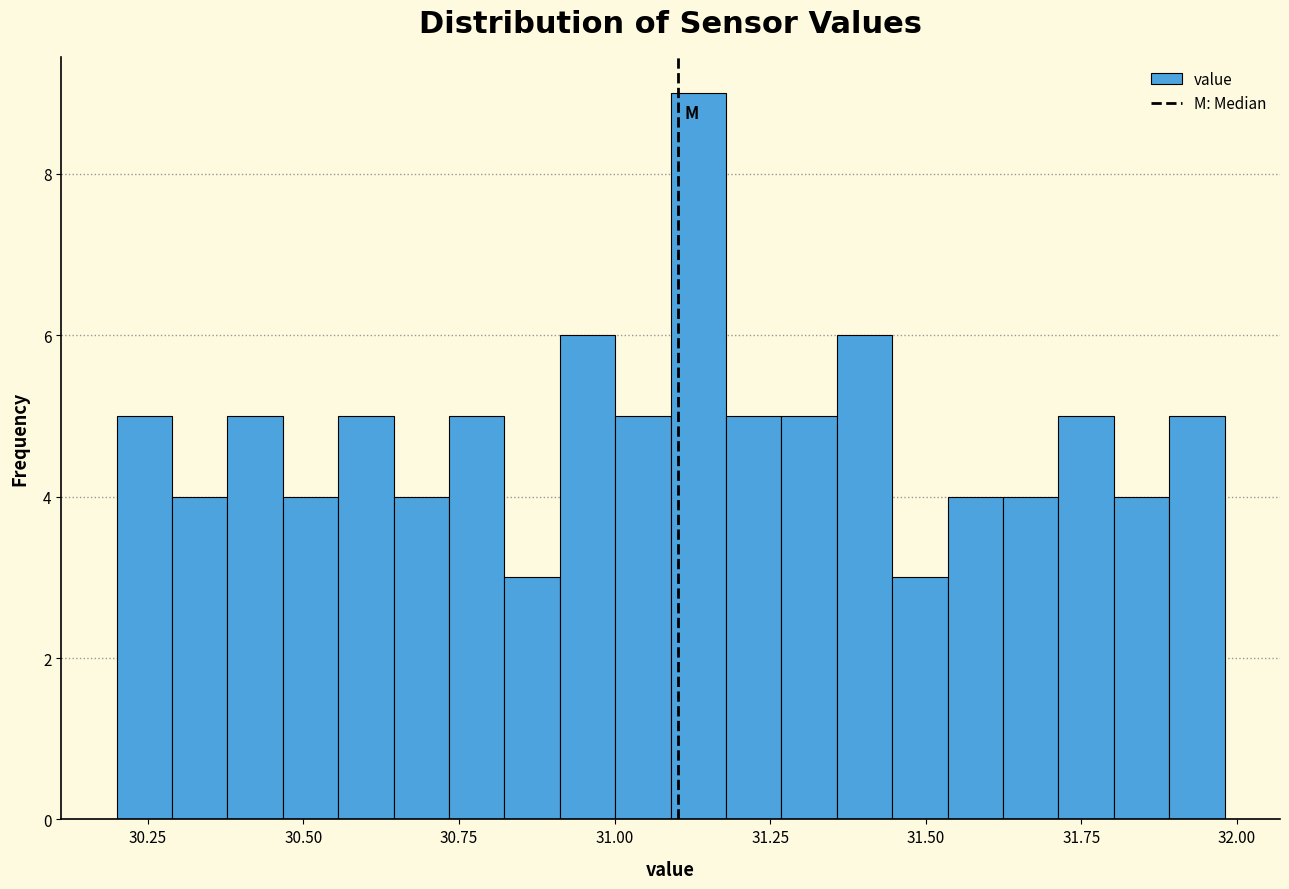

Around what value on the x-axis is the tallest bar? Give the approximate position of its centre, as read against the axis.

31.15